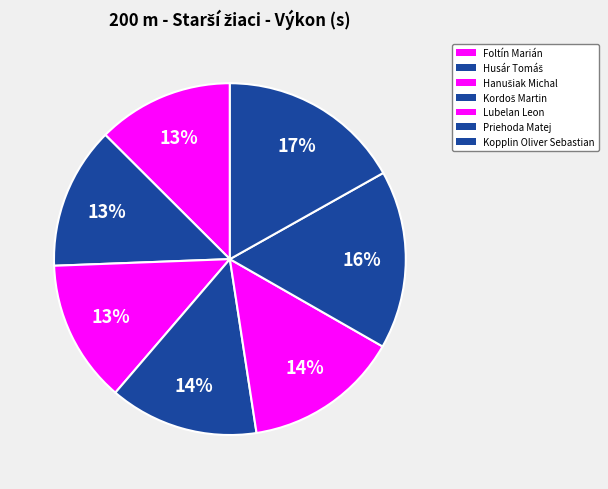

Count the number of slices in the pie.

7